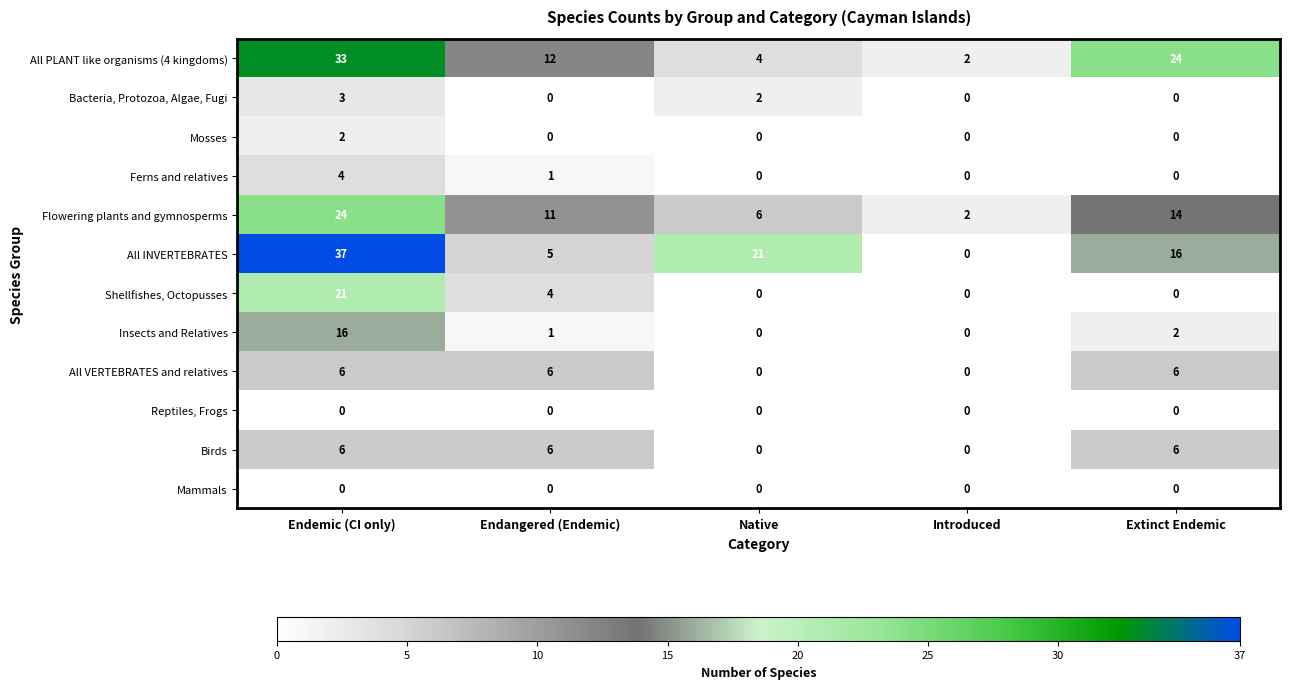

What is the total value across all series at Endangered (Endemic)?

46